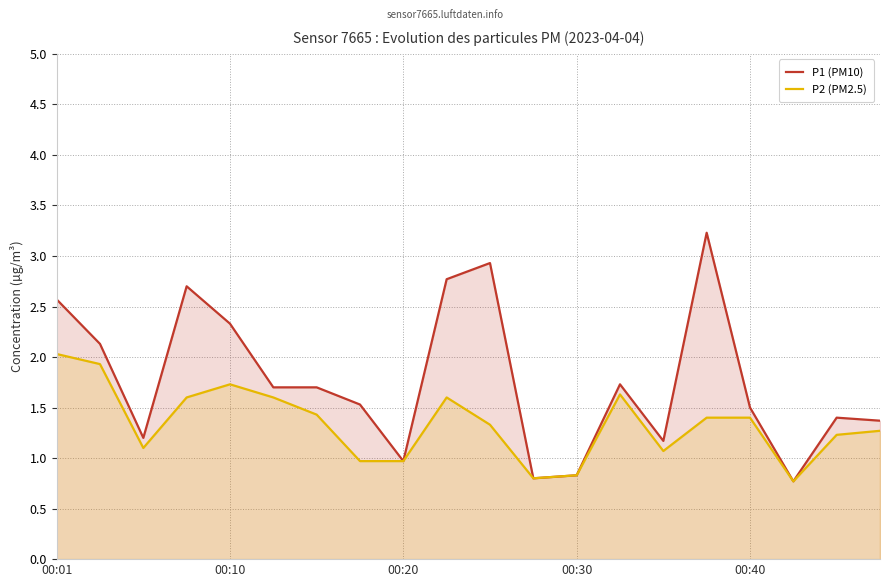

True or false: P2 (PM2.5) and P1 (PM10) cross at least once.

False